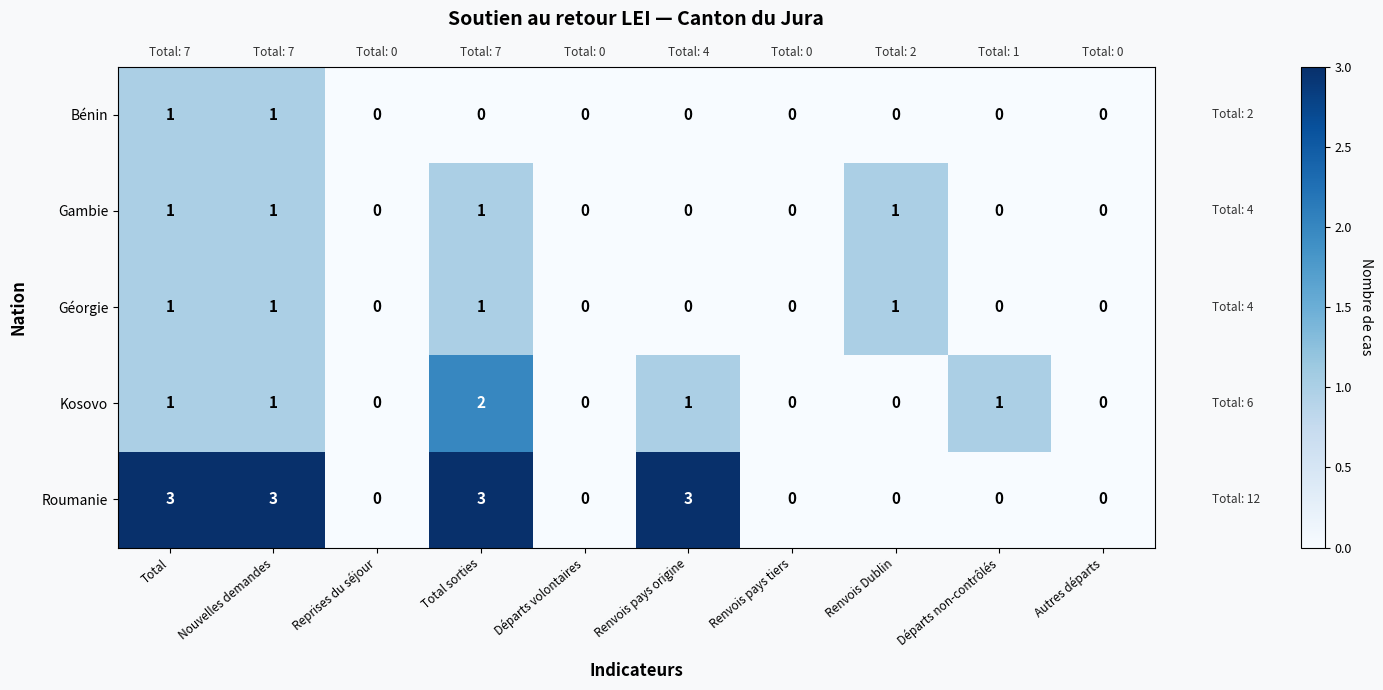

What is the greatest value displayed?

3